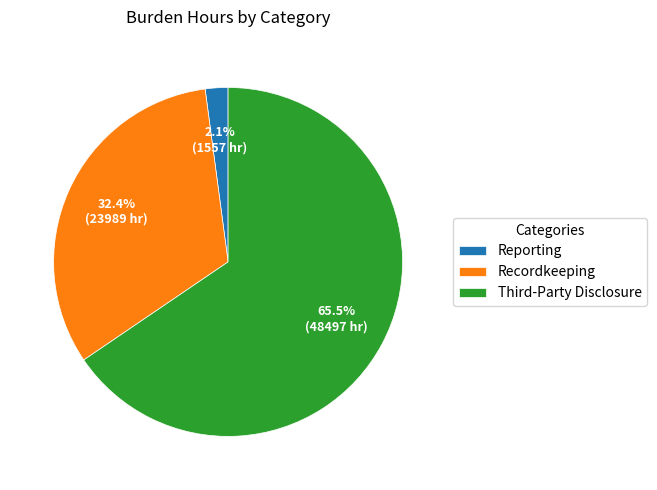

Which category has the smallest portion of the pie?

Reporting